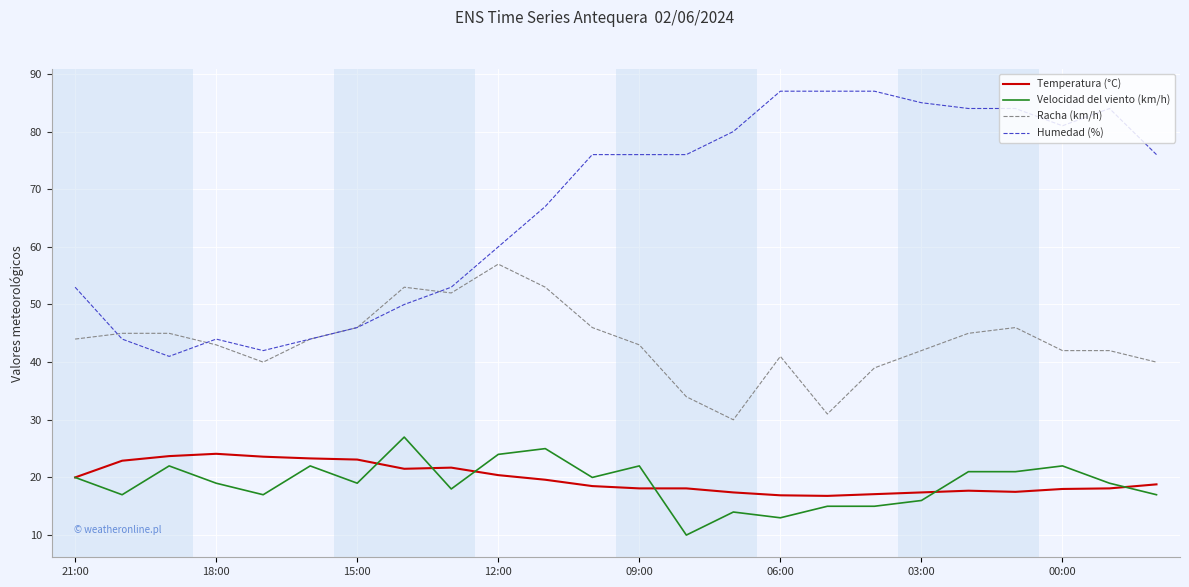

Which series has the largest range (max minus min)?

Humedad (%)